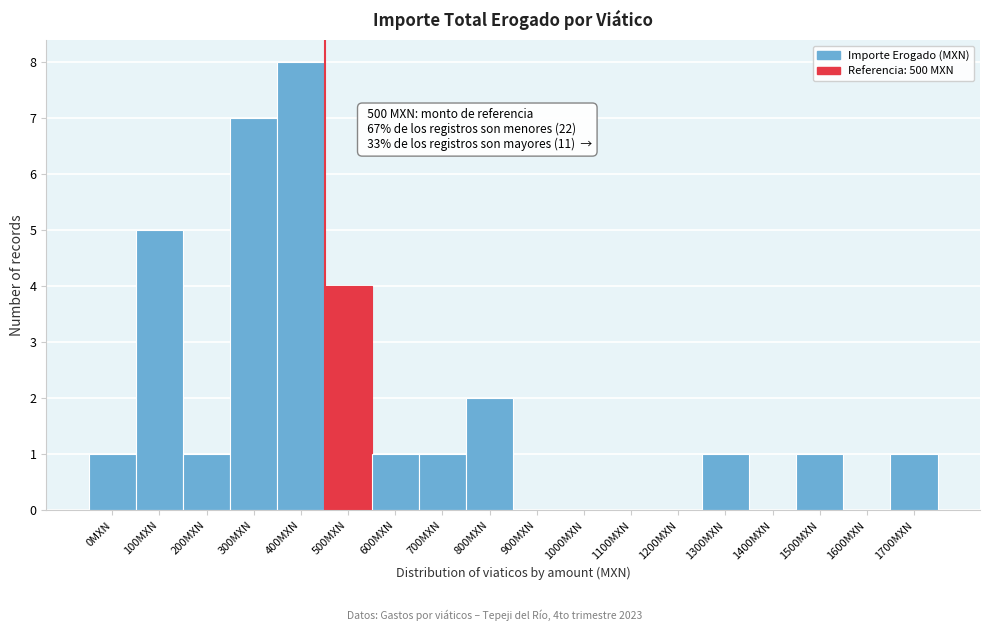

What is the ratio of the value at 1700MXN to the value at 600MXN?

1.0